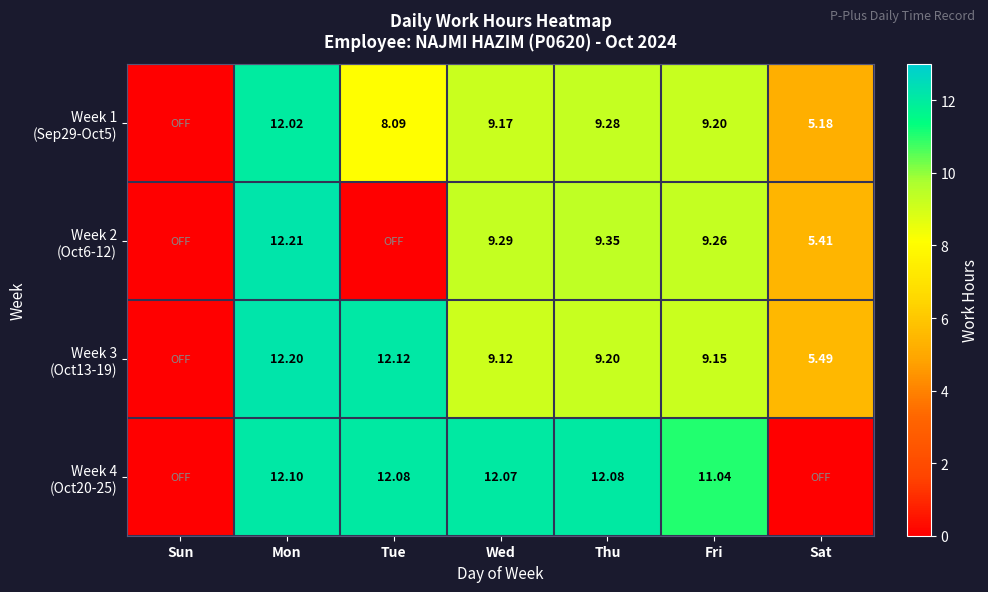

Which has a higher value, Sun or Mon?

Mon